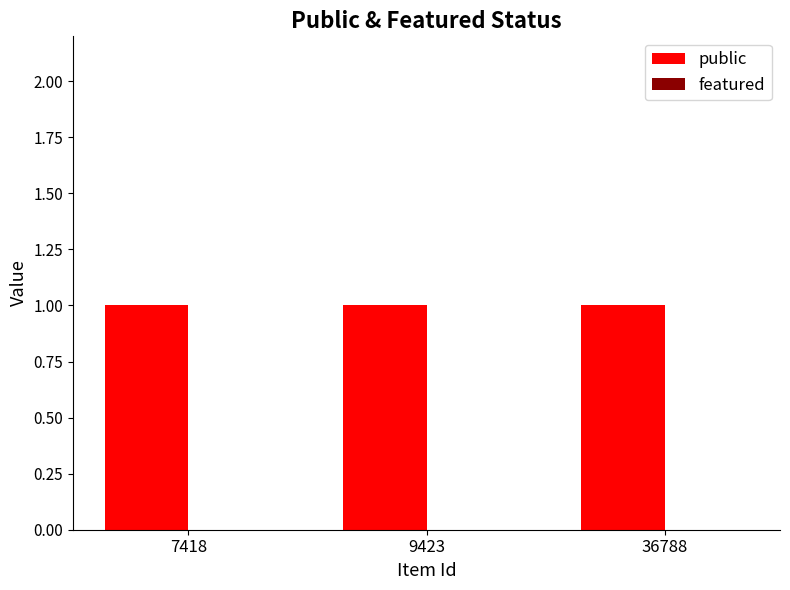

How many bars are there in each group?

2